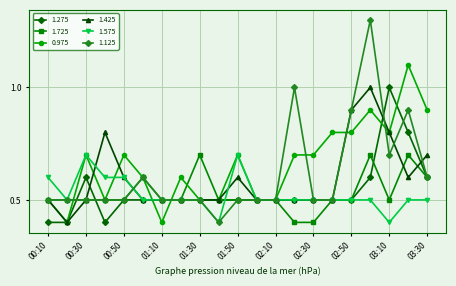

True or false: 1.575 and 0.975 intersect in this chart.

True